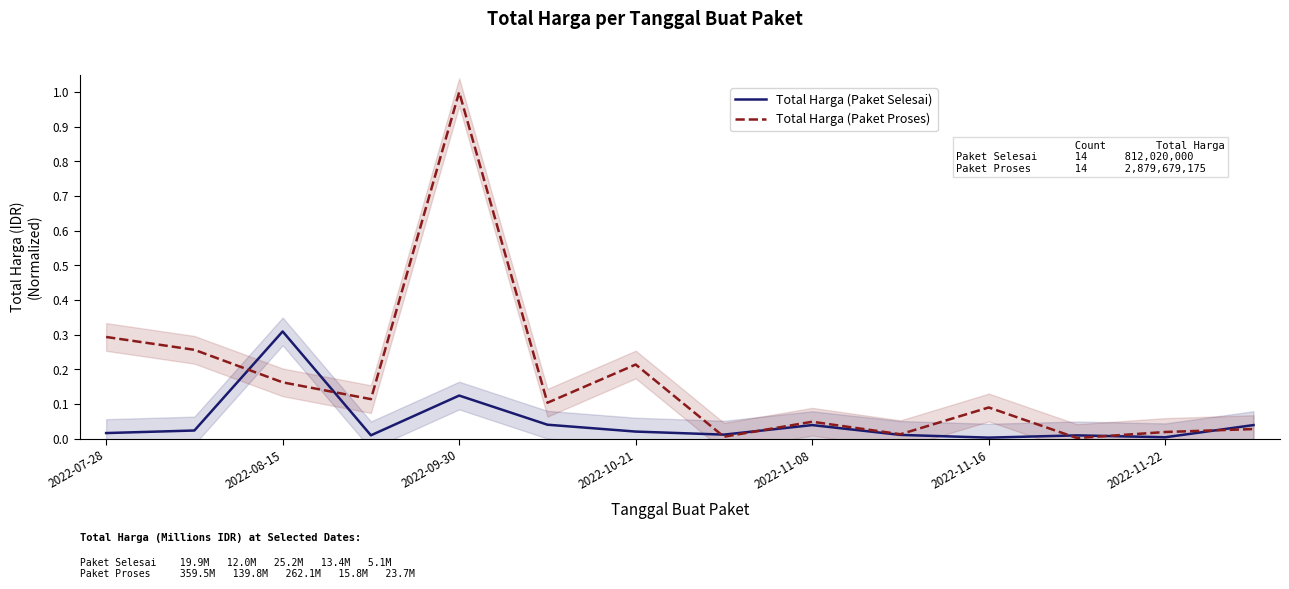

What is the difference between the highest and lowest values at 2022-07-28?

0.3